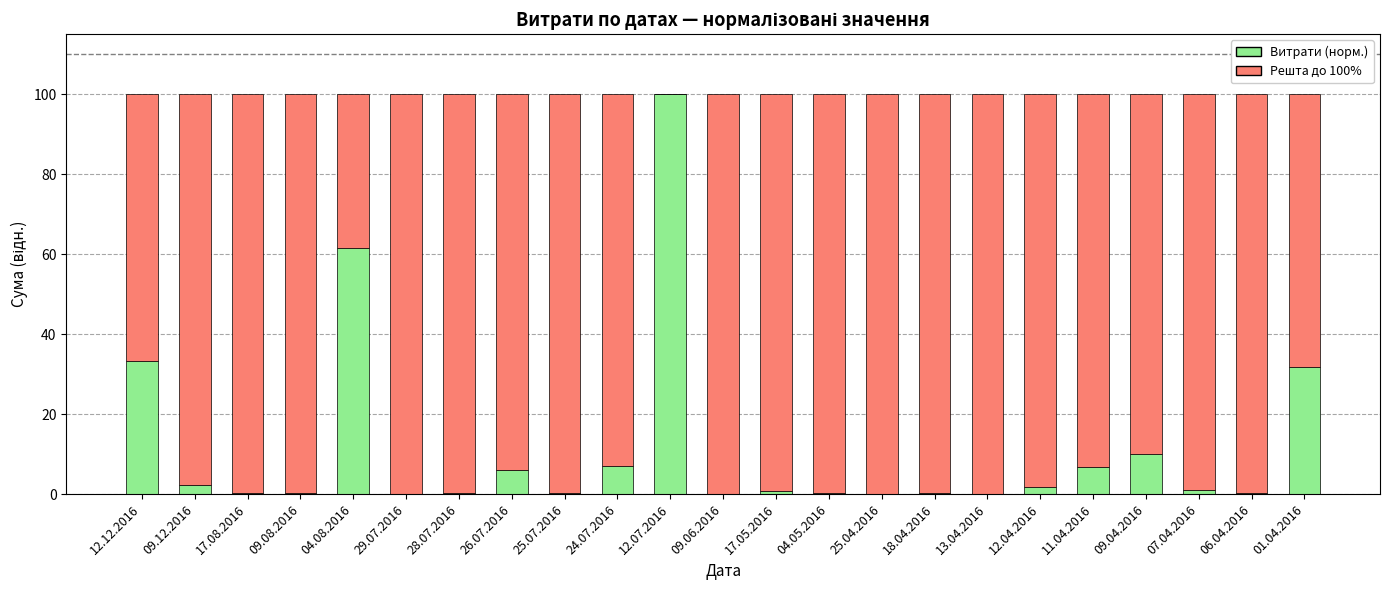

What is the sum of the Витрати (норм.) values at 09.04.2016 and 11.04.2016?

16.6